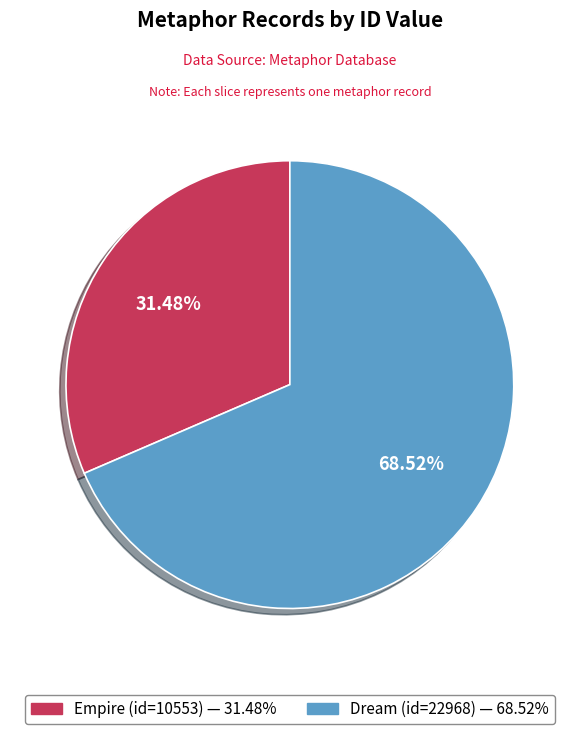

True or false: Dream (id=22968) accounts for 69% of the total.

True